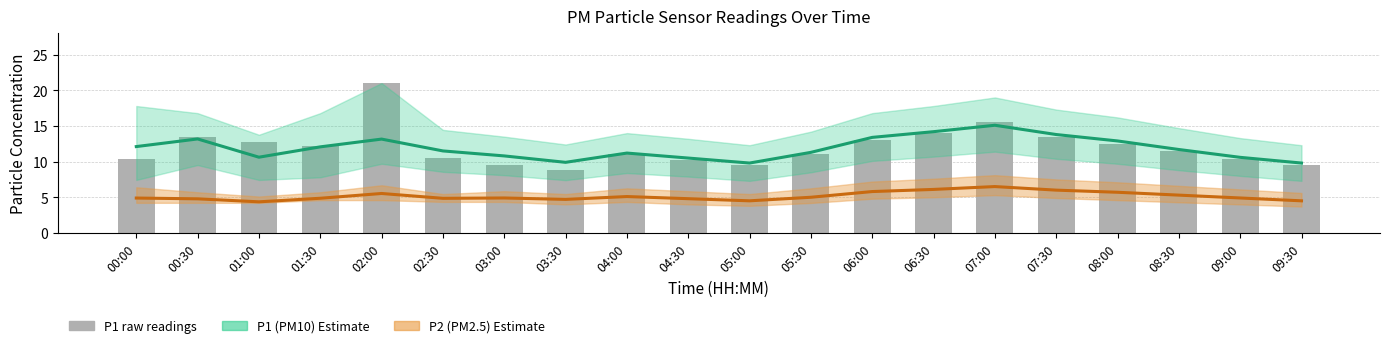

What is the label of the 16th bar from the right?

02:00